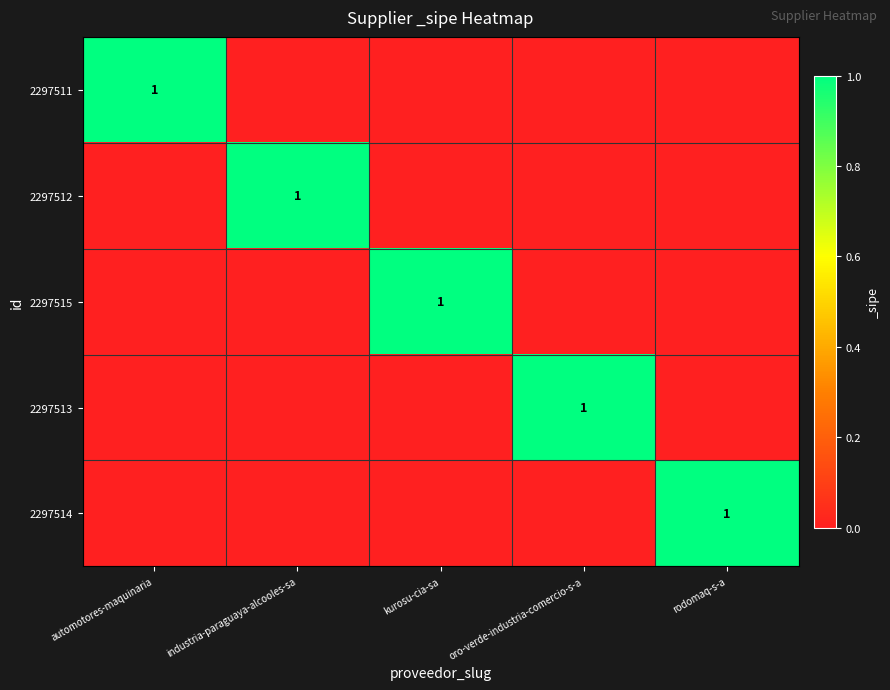

What value does the 2297515 series have at kurosu-cia-sa?

1